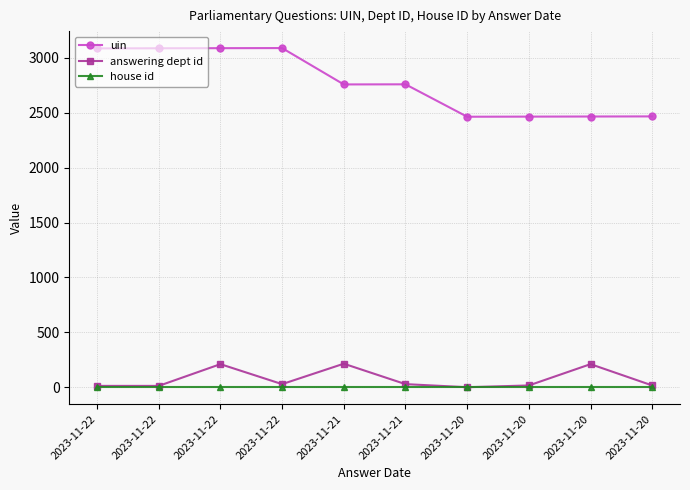

What is the sum of all uin values?

27719